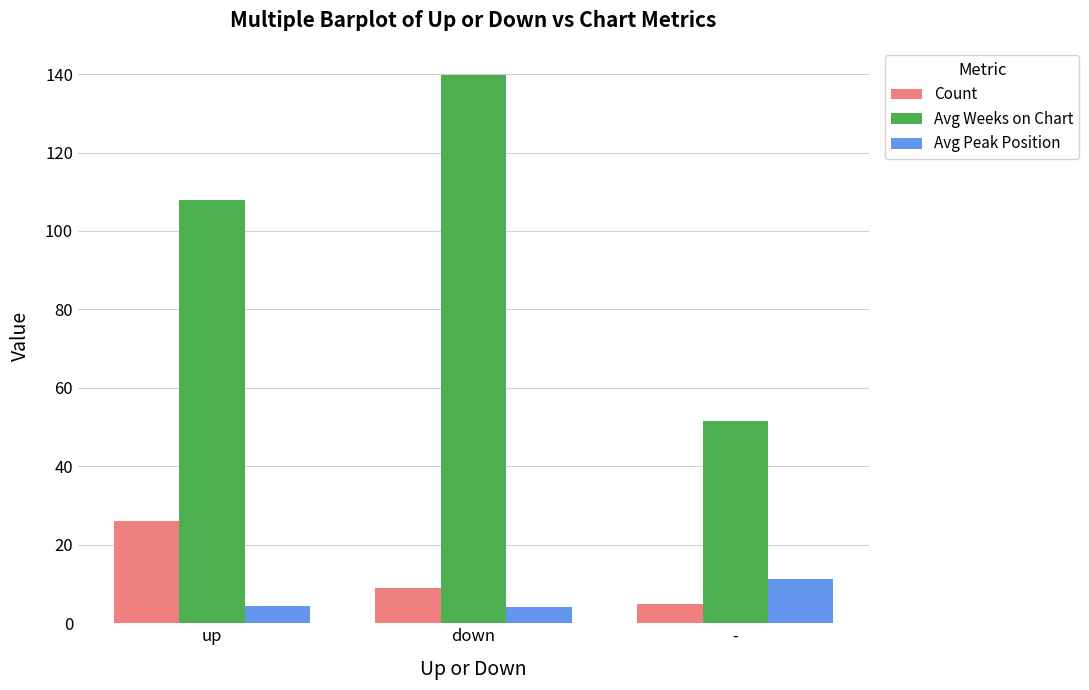

What is the average value of the Avg Weeks on Chart series?

99.8